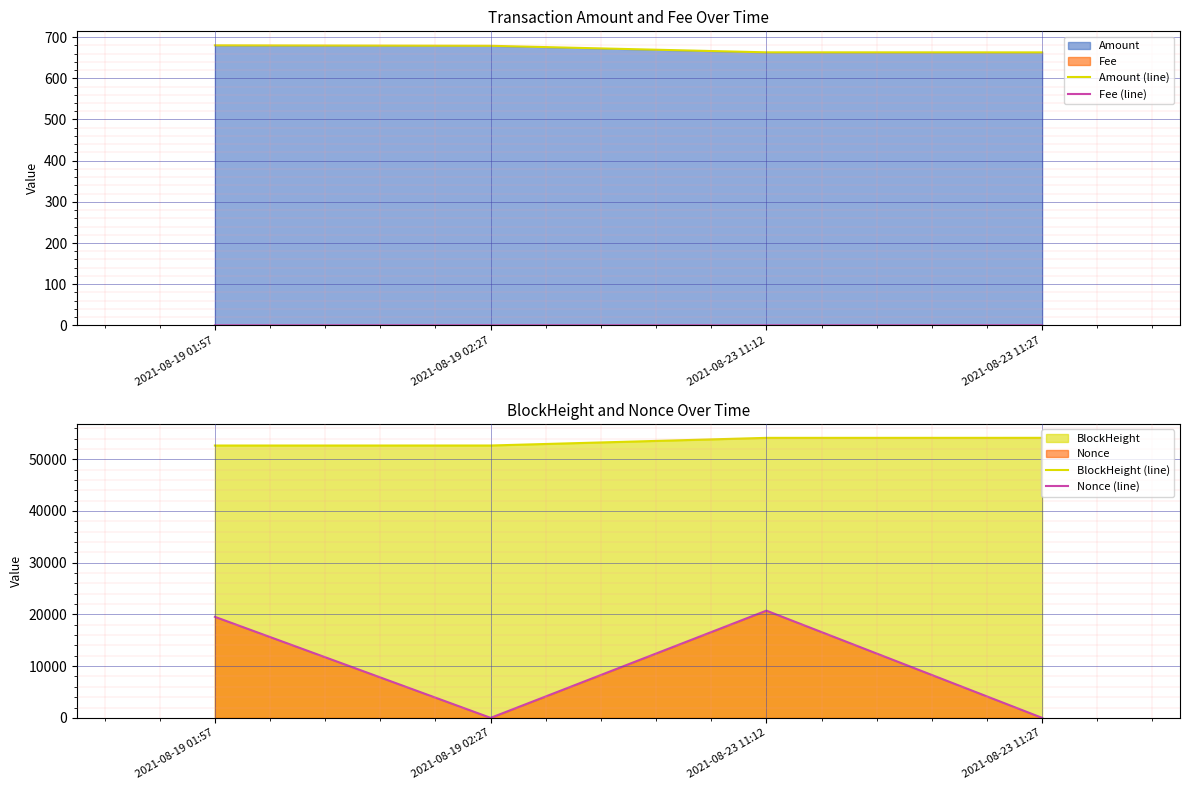

What position from the left is 2021-08-23 11:12?

3